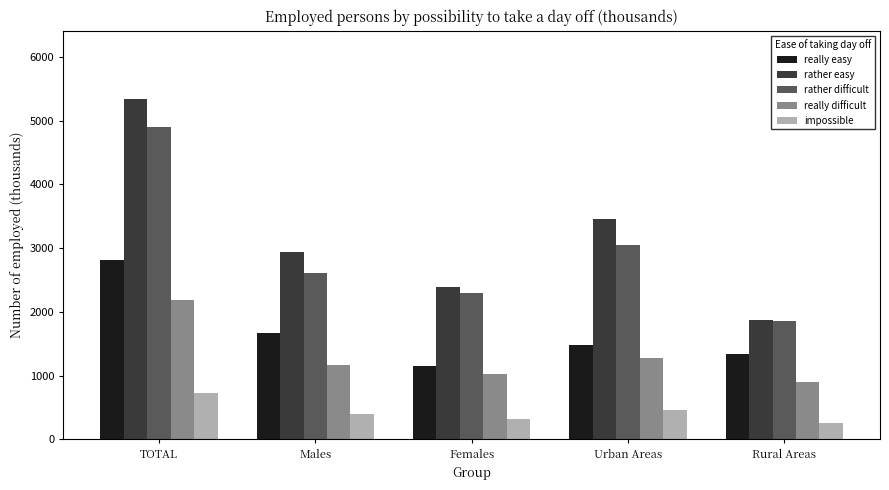

What is the minimum value shown in the chart?

265